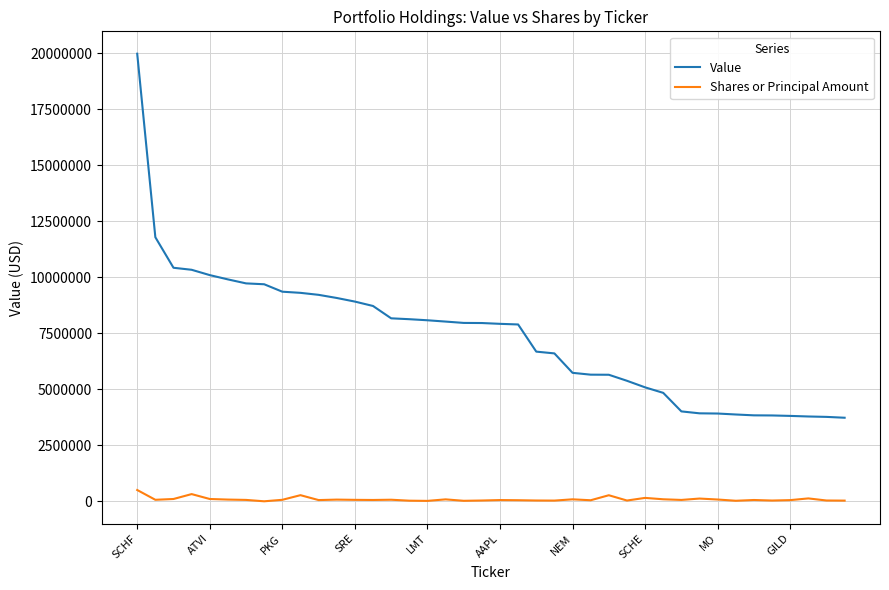

True or false: Shares or Principal Amount and Value intersect in this chart.

False